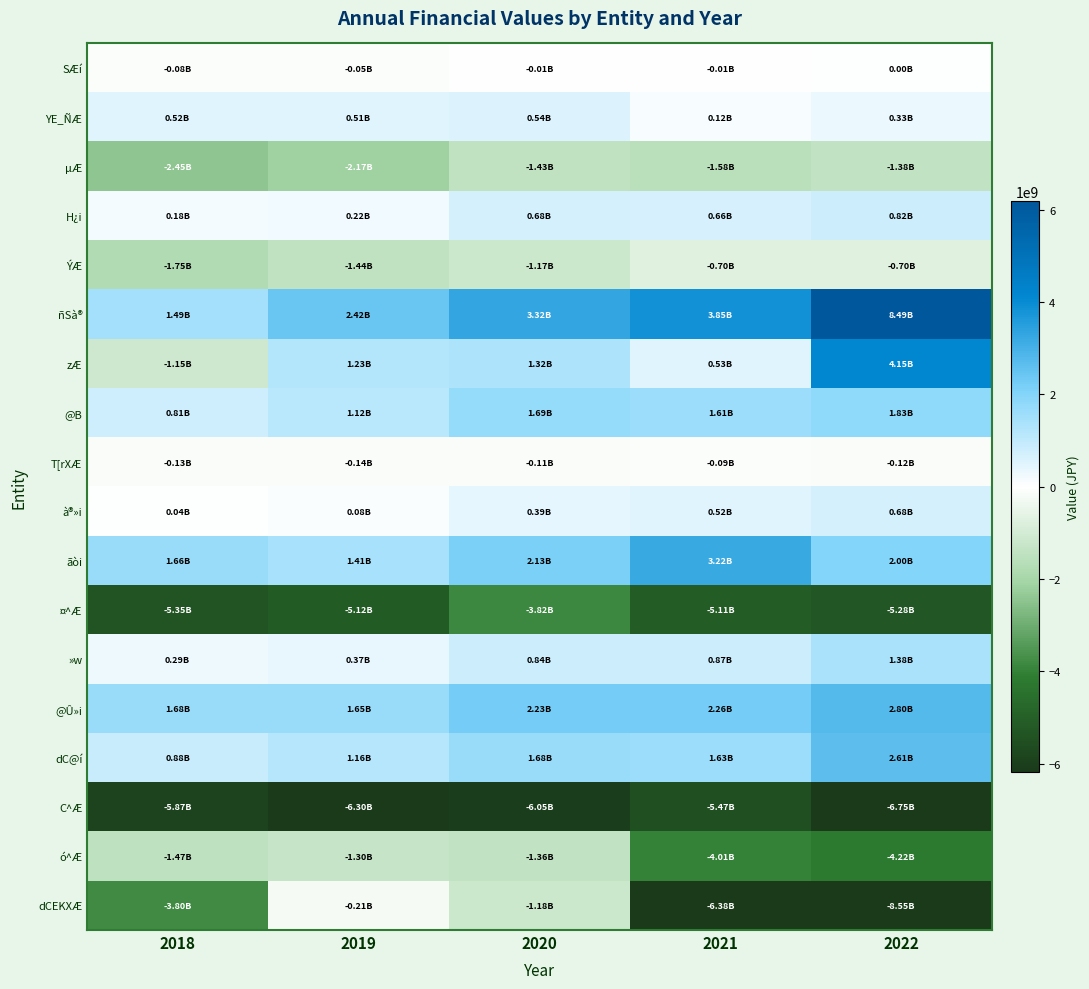

Count the number of categories in the chart.

5